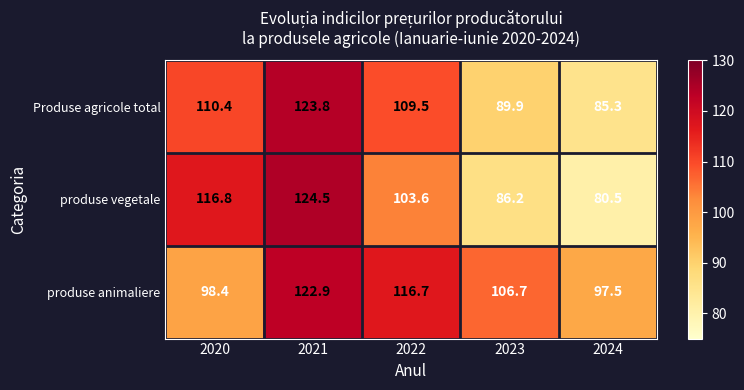

What is the difference between the produse animaliere values at 2021 and 2023?

16.2